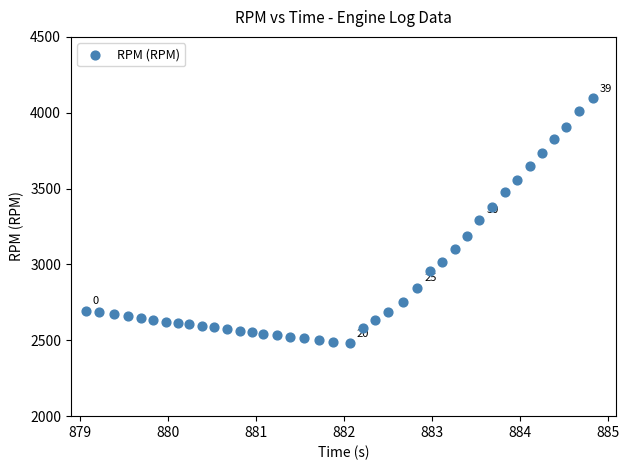

How many points are shown in the scatter plot?

40